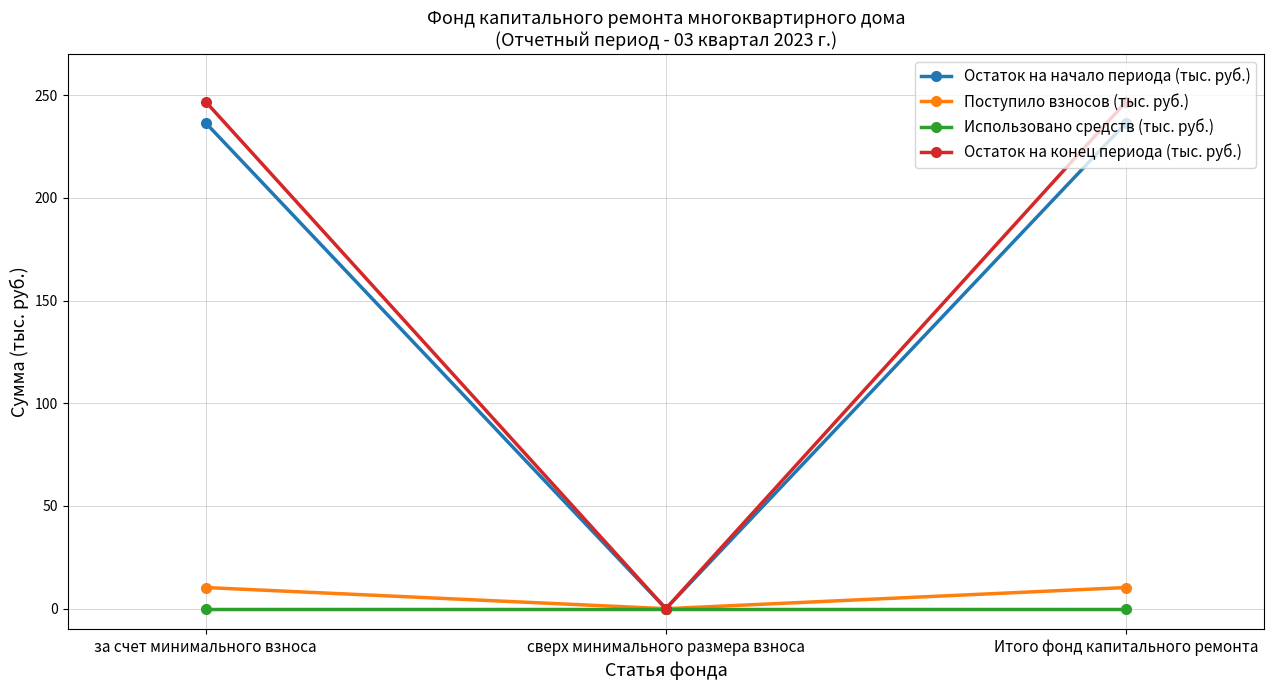

Is this an area chart (filled region under the line)?

No